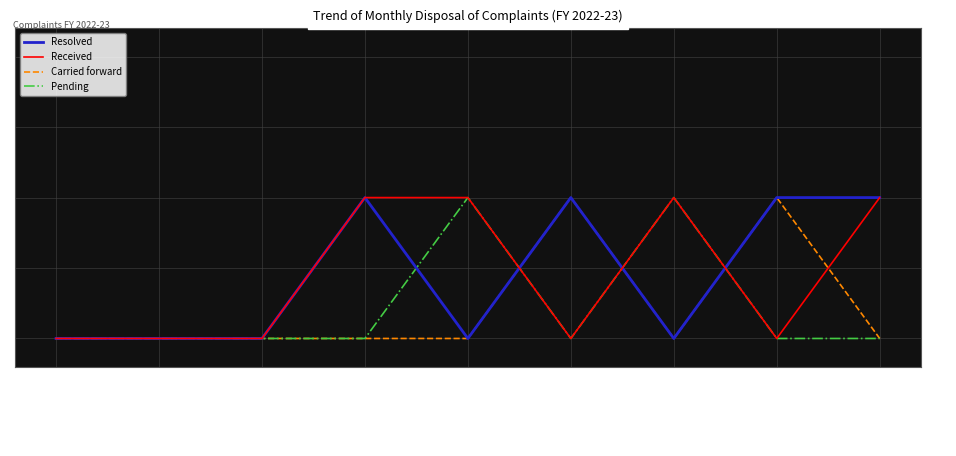

Count the number of data series in this chart.

4